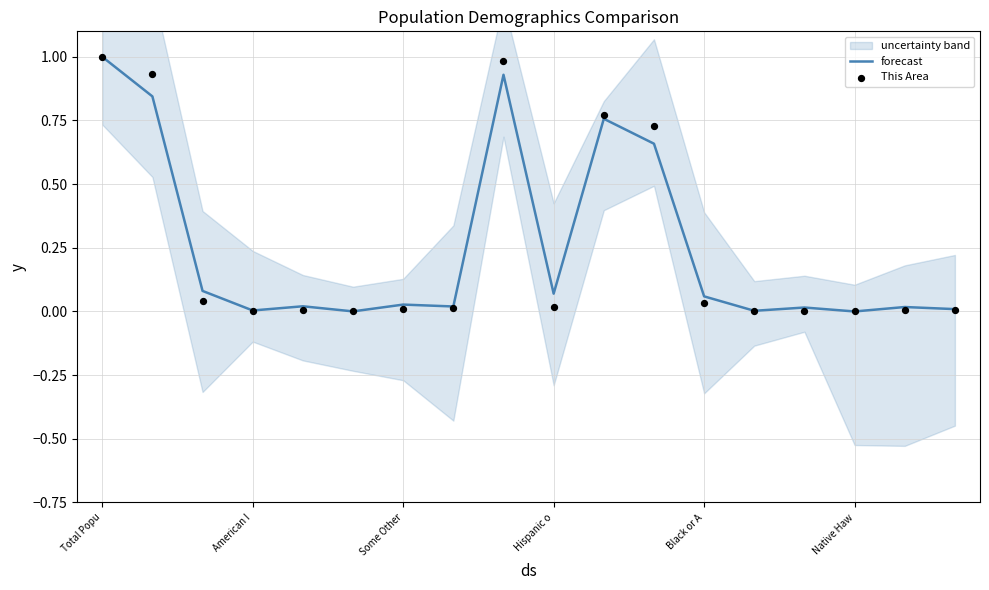

What is the highest value of the forecast series?

1.0